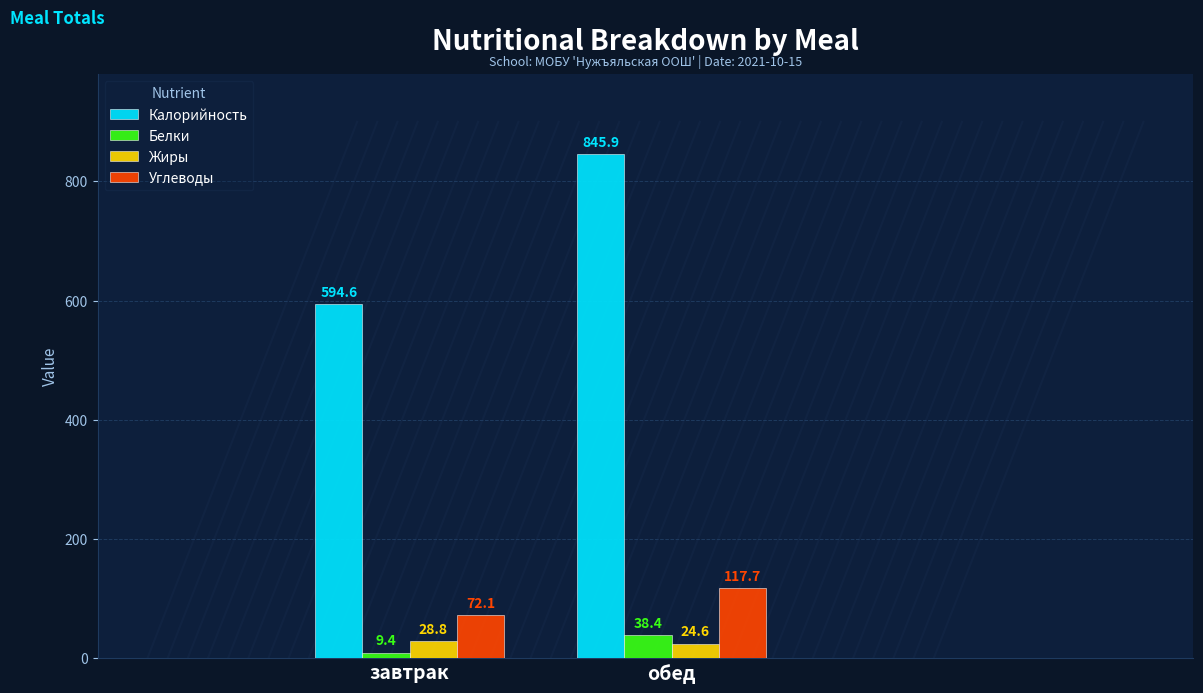

List the labels in order of Углеводы value, smallest first.

завтрак, обед